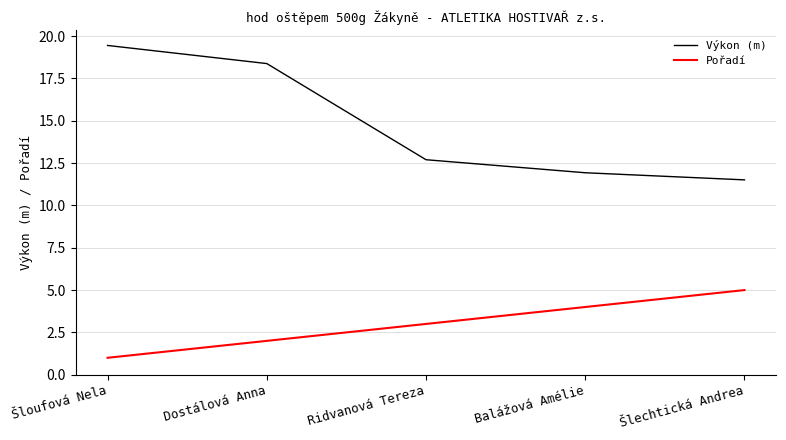

Which series has the largest total across all categories?

Výkon (m)